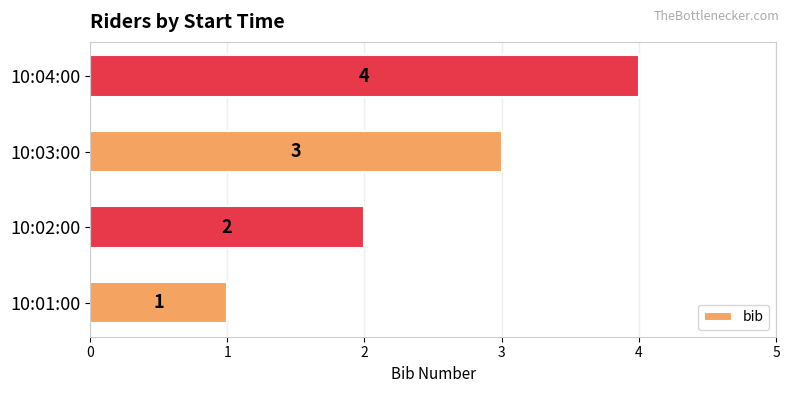

What is the difference between the second highest and minimum values?

2